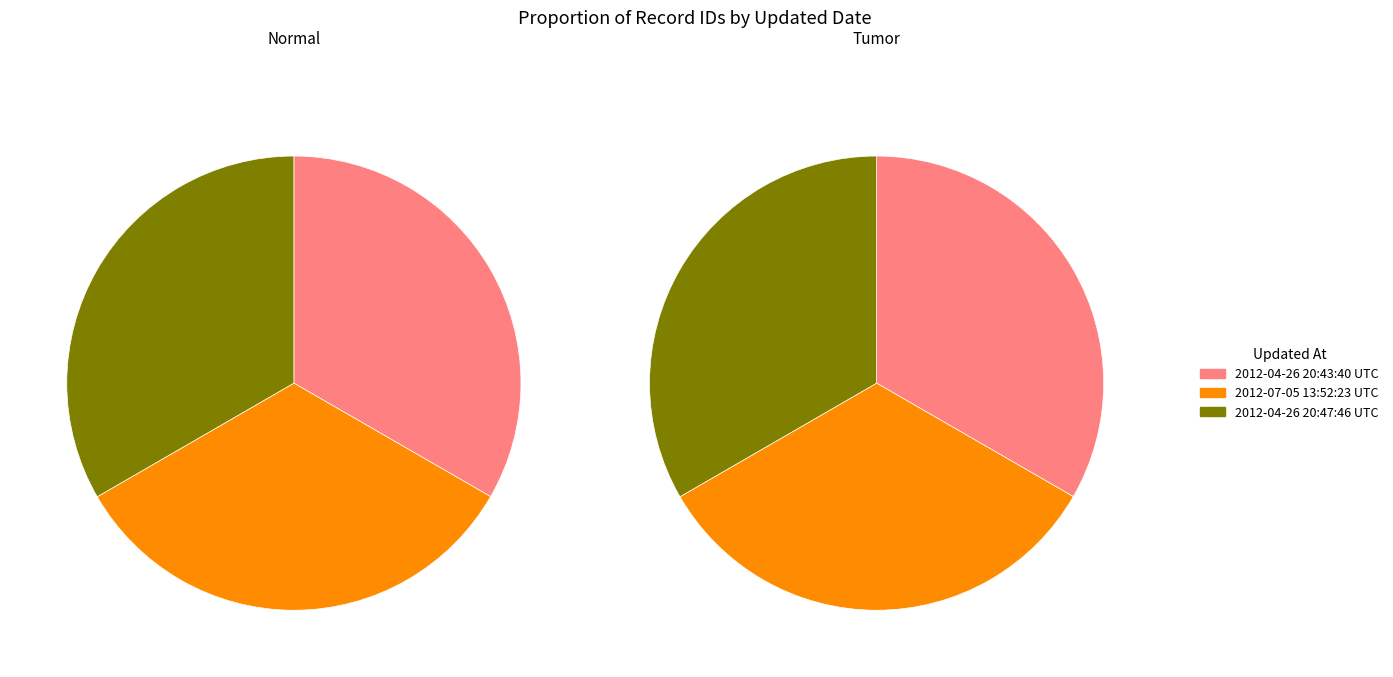

To the nearest percent, what portion does 2012-07-05 13:52:23 UTC represent?

33%